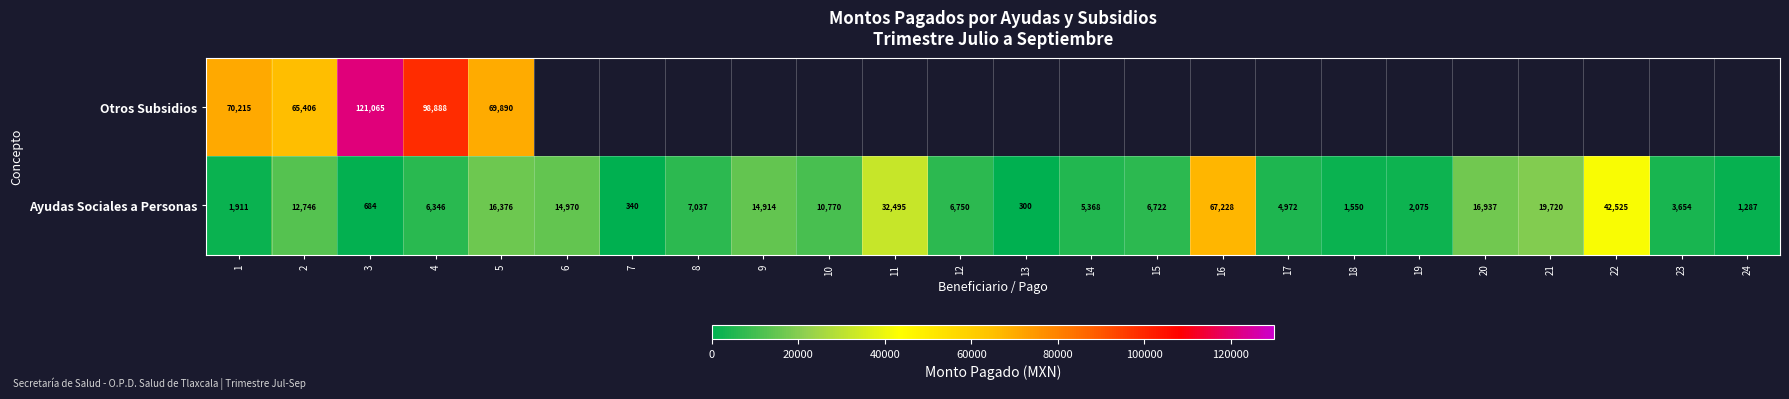

What is the minimum value shown in the chart?

300.0